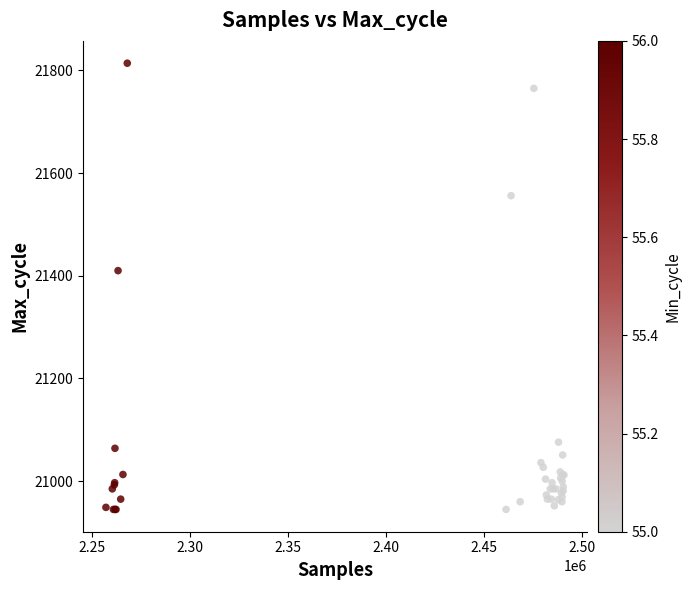

What Y value in the scatter plot is closest to 21379?

21410